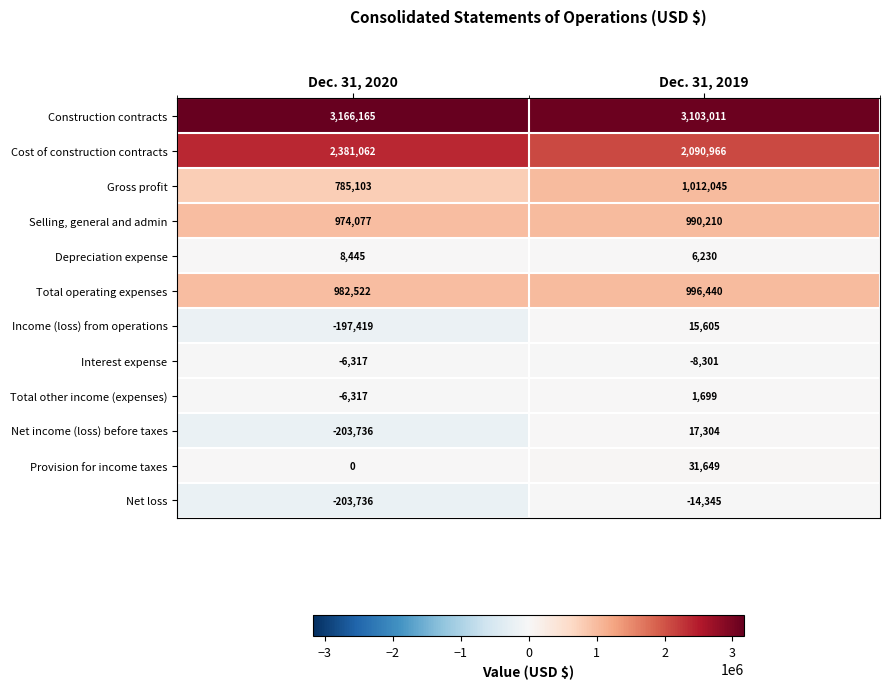

Rank the series at Dec. 31, 2019 from highest to lowest value.

Construction contracts, Cost of construction contracts, Gross profit, Total operating expenses, Selling, general and admin, Provision for income taxes, Net income (loss) before taxes, Income (loss) from operations, Depreciation expense, Total other income (expenses), Interest expense, Net loss